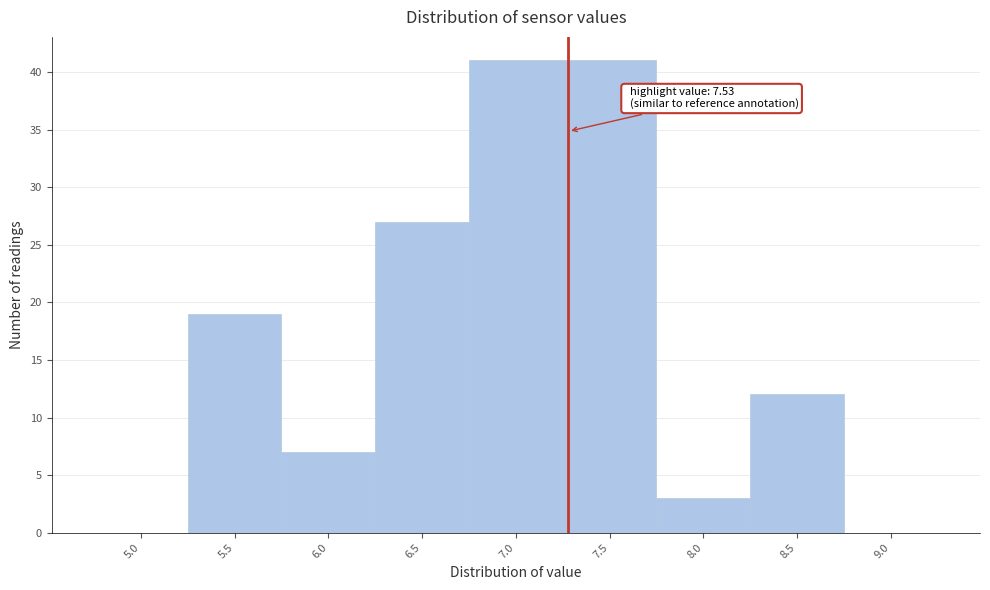

Reading left to right, transcribe all the data shown in this chart.

5.0=0	5.5=19	6.0=7	6.5=27	7.0=41	7.5=41	8.0=3	8.5=12	9.0=0